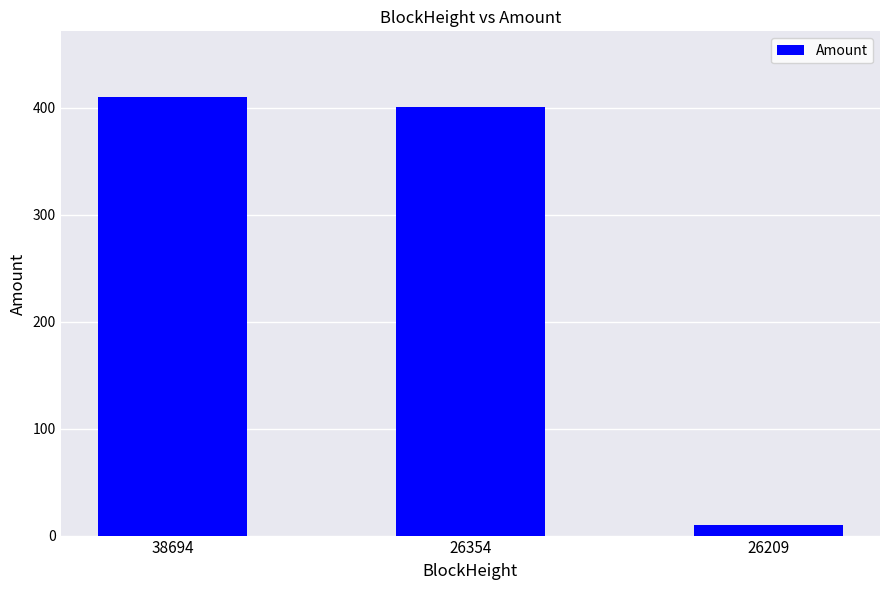

What is the change in value from 38694 to 26354?

-9.0